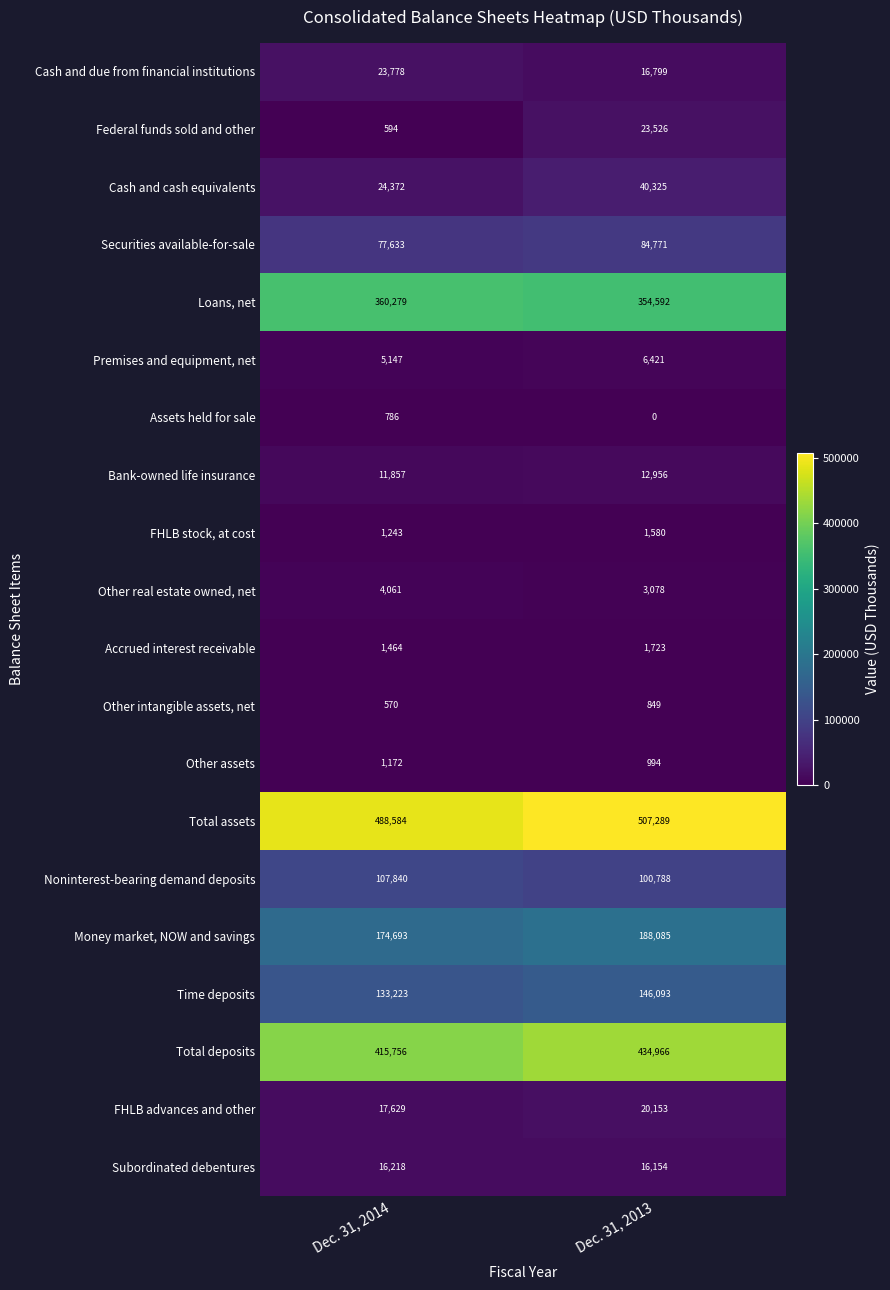

Which label corresponds to the smallest value in the chart?

Dec. 31, 2013